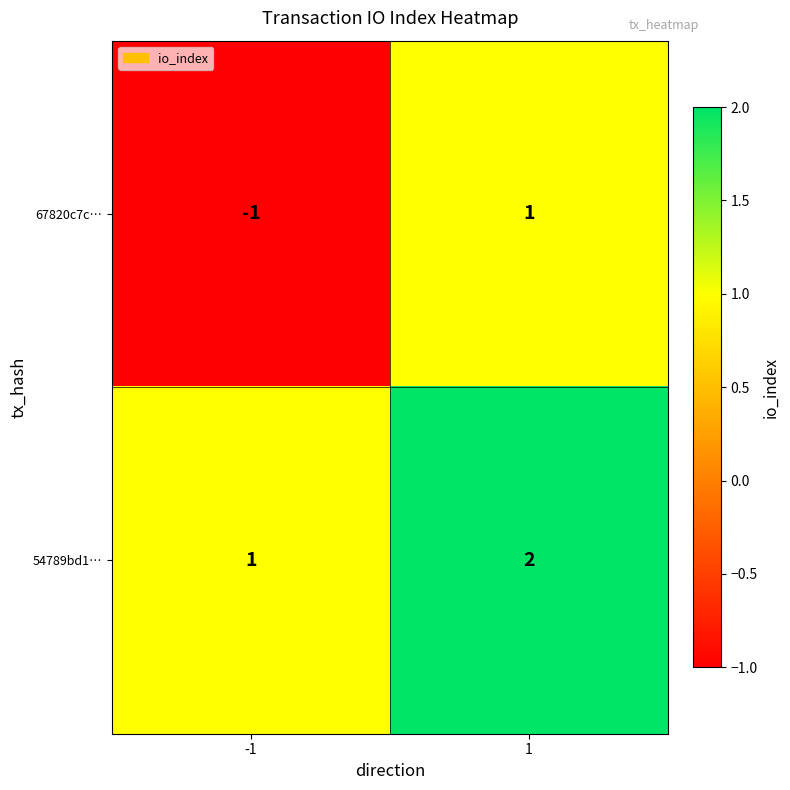

How many positive values does the 67820c7c… series have?

1